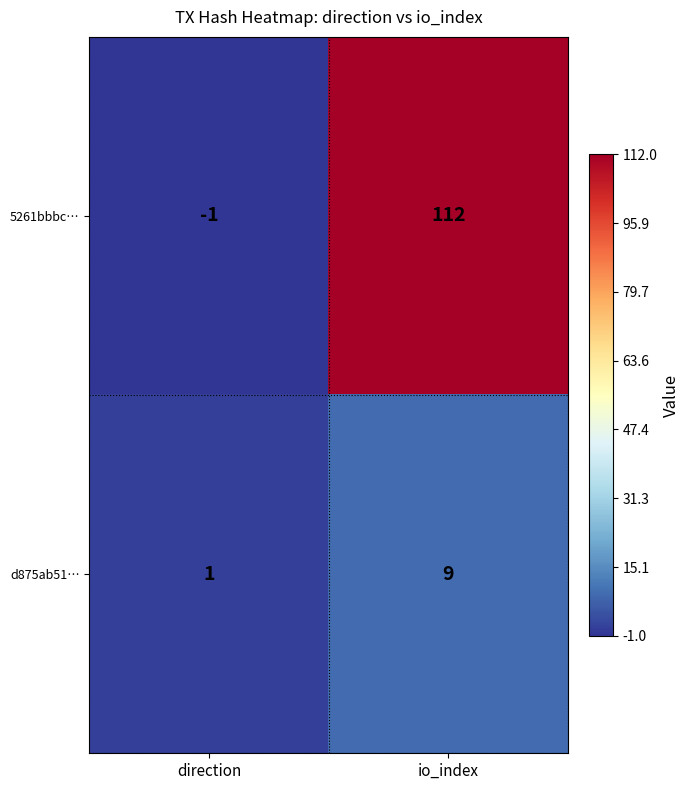

What is the sum of all d875ab51… values?

10